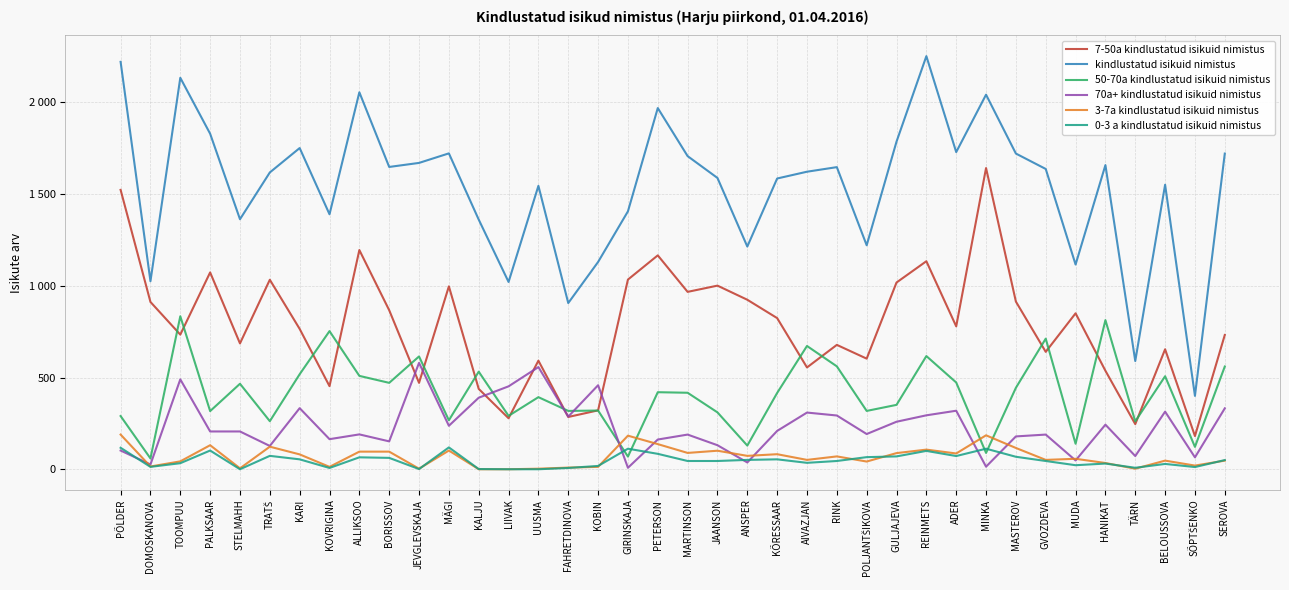

Is this an area chart (filled region under the line)?

No